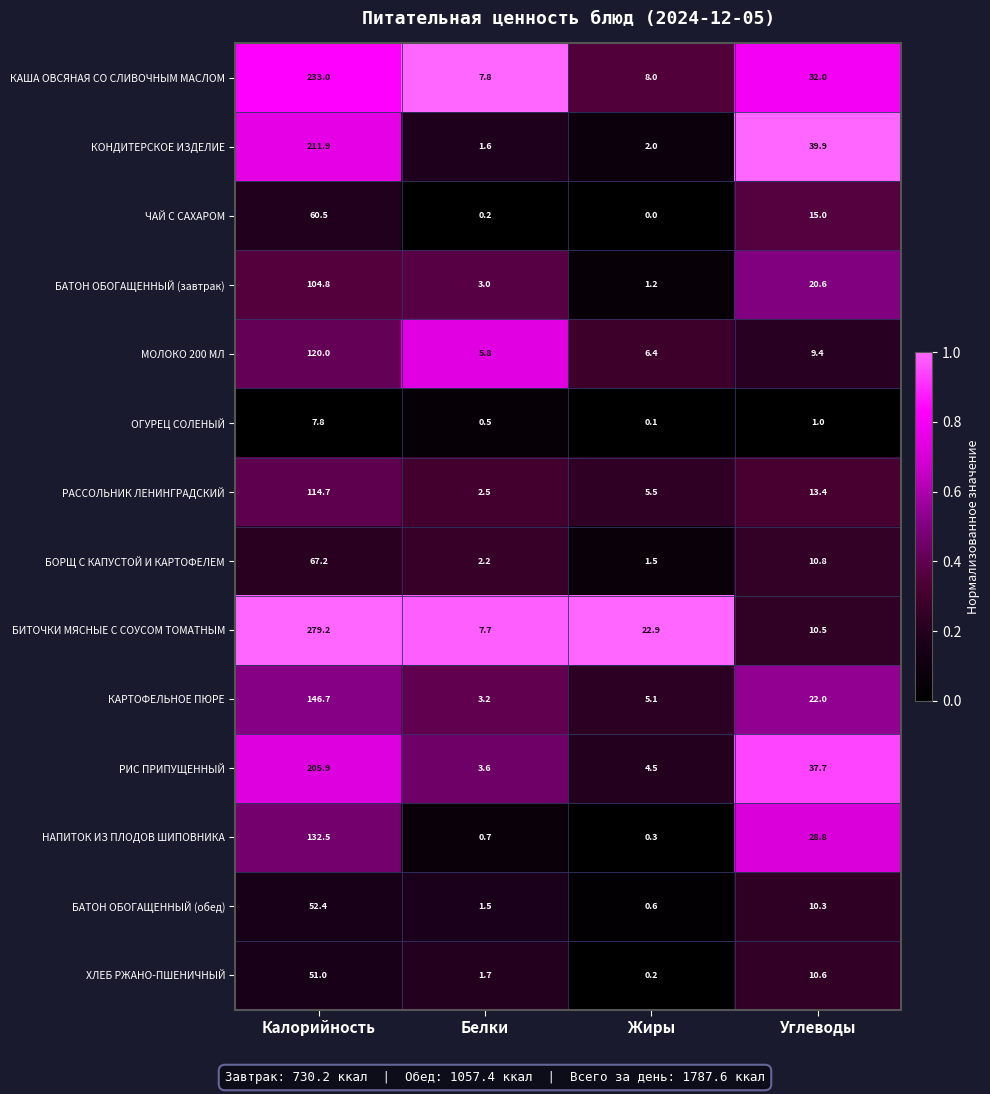

What is the total value across all series at Калорийность?

1787.6